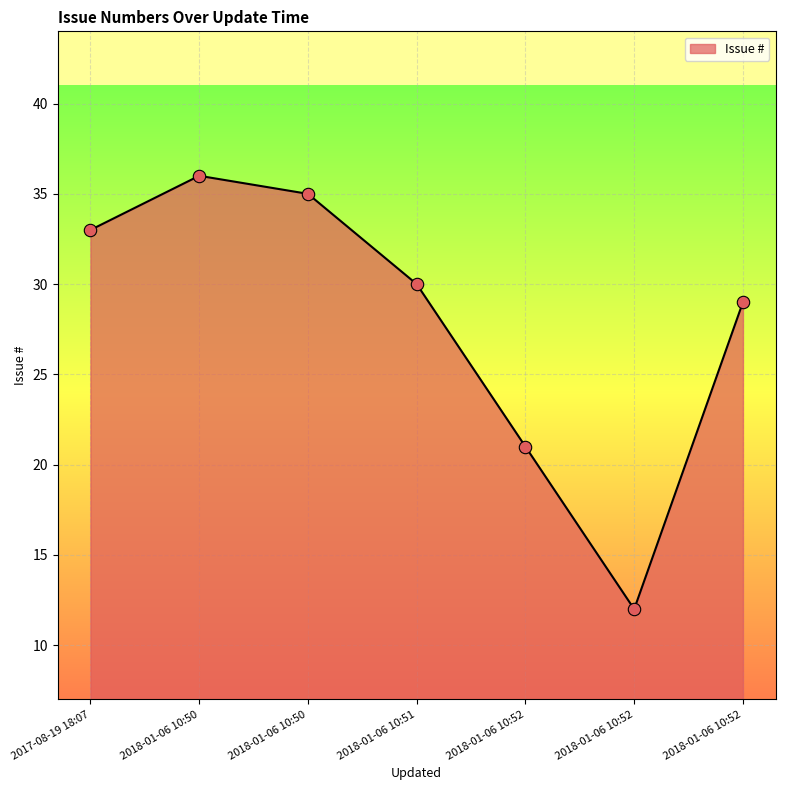

What is the ratio of the value at 2018-01-06 10:50 to the value at 2018-01-06 10:50?

1.0